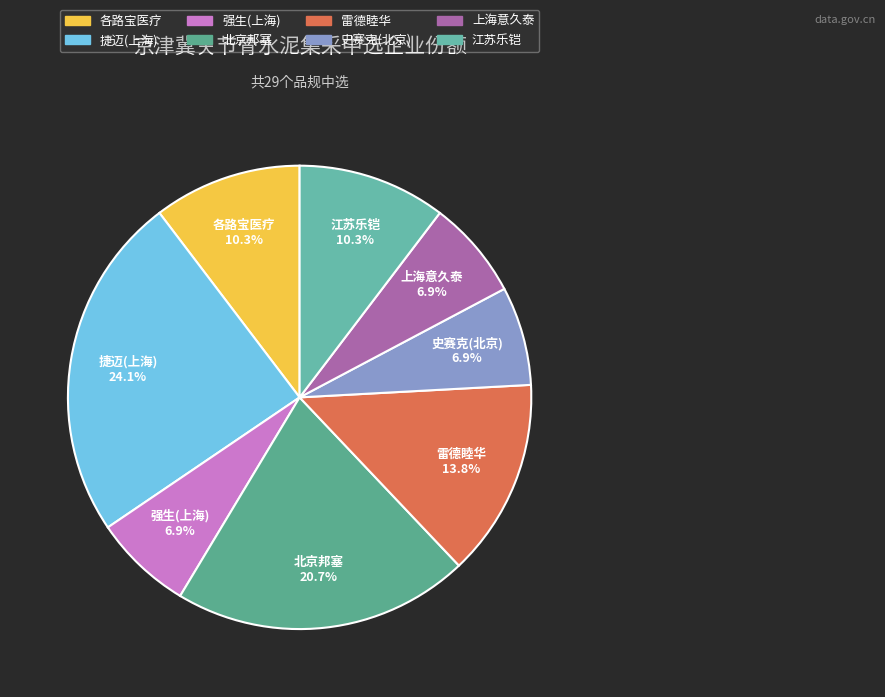

How many slices are in this pie chart?

8